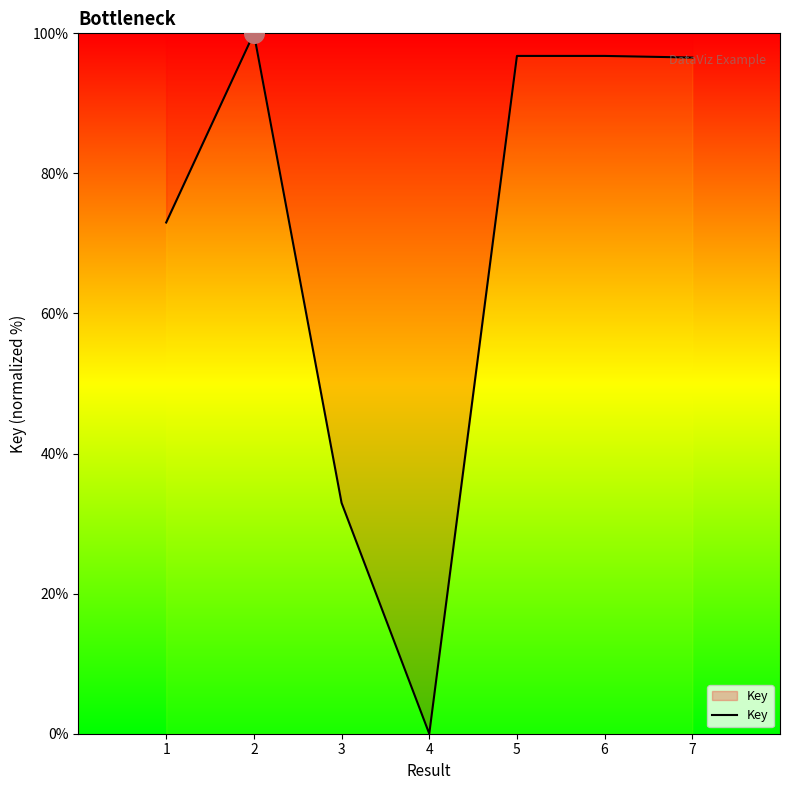

Approximately how many times larger is the value at 1 compared to 7?

0.8